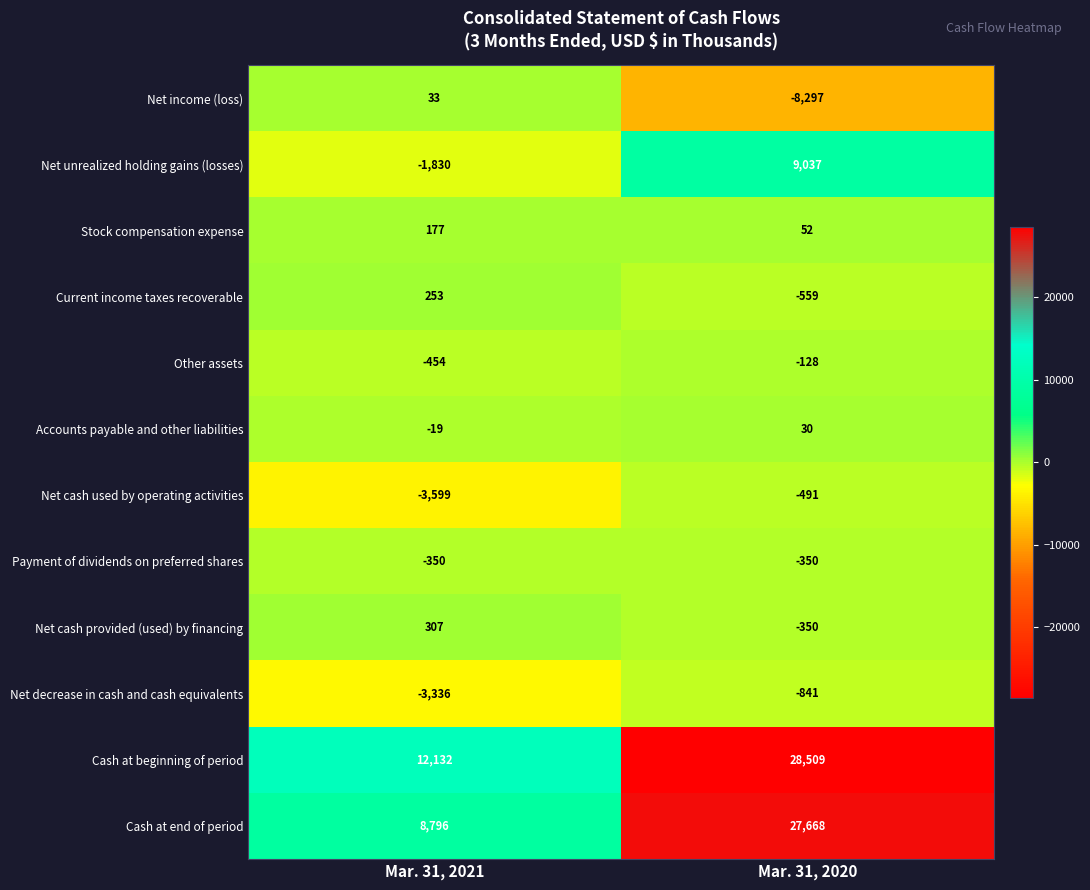

Which series has the largest range (max minus min)?

Cash at end of period